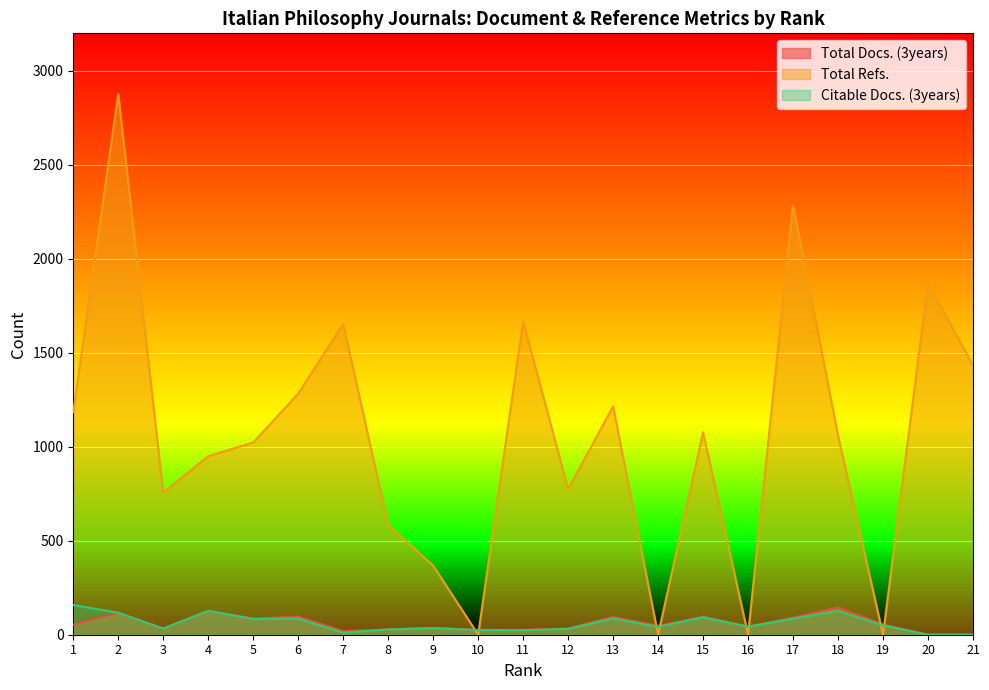

At which category is the sum across all series the highest?

2